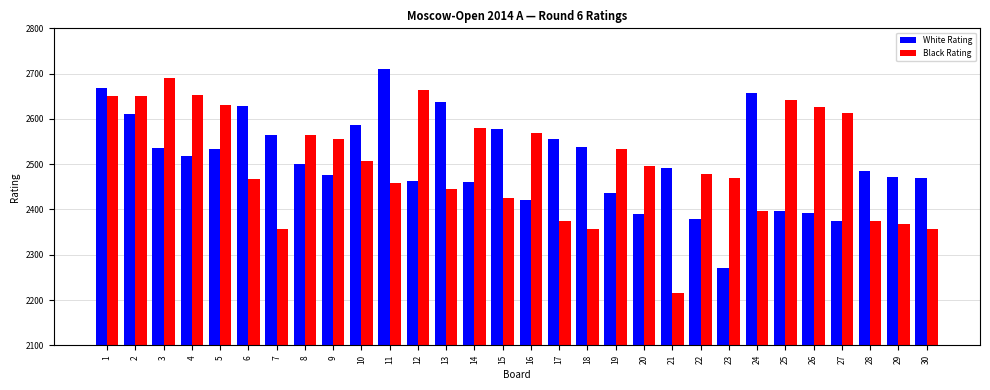

What is the difference between the maximum and minimum values in the White Rating series?

440